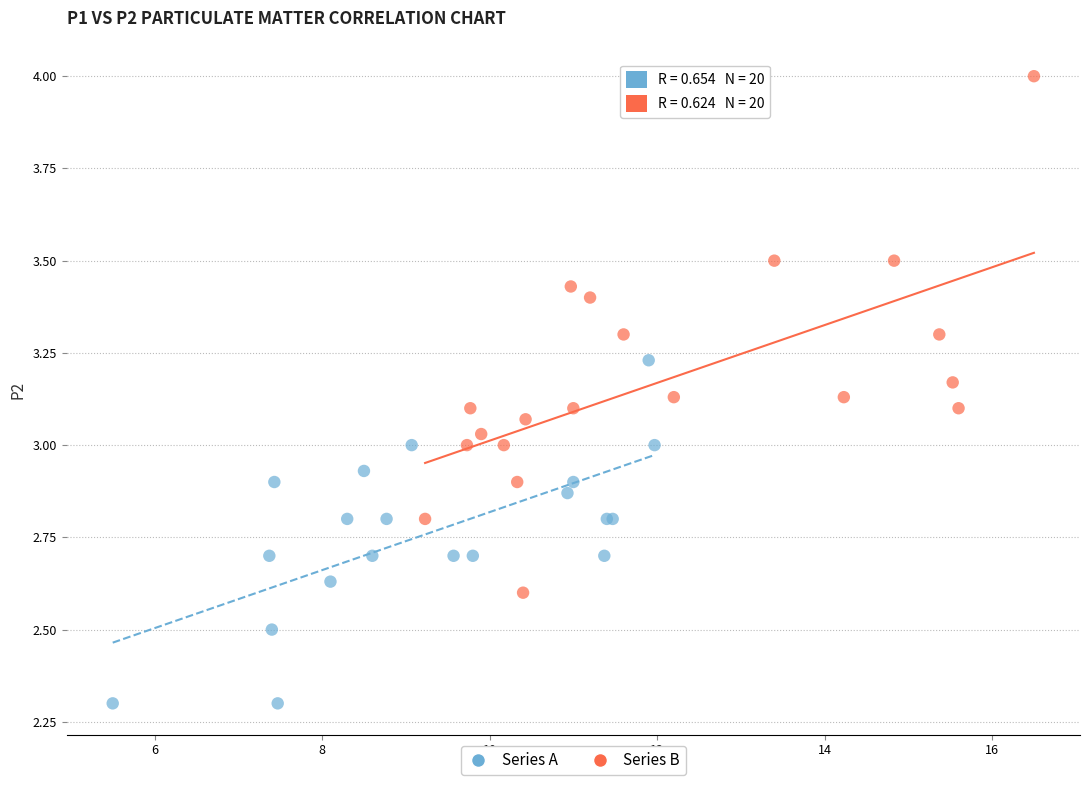

Which series contains the lowest Y value?

Series A